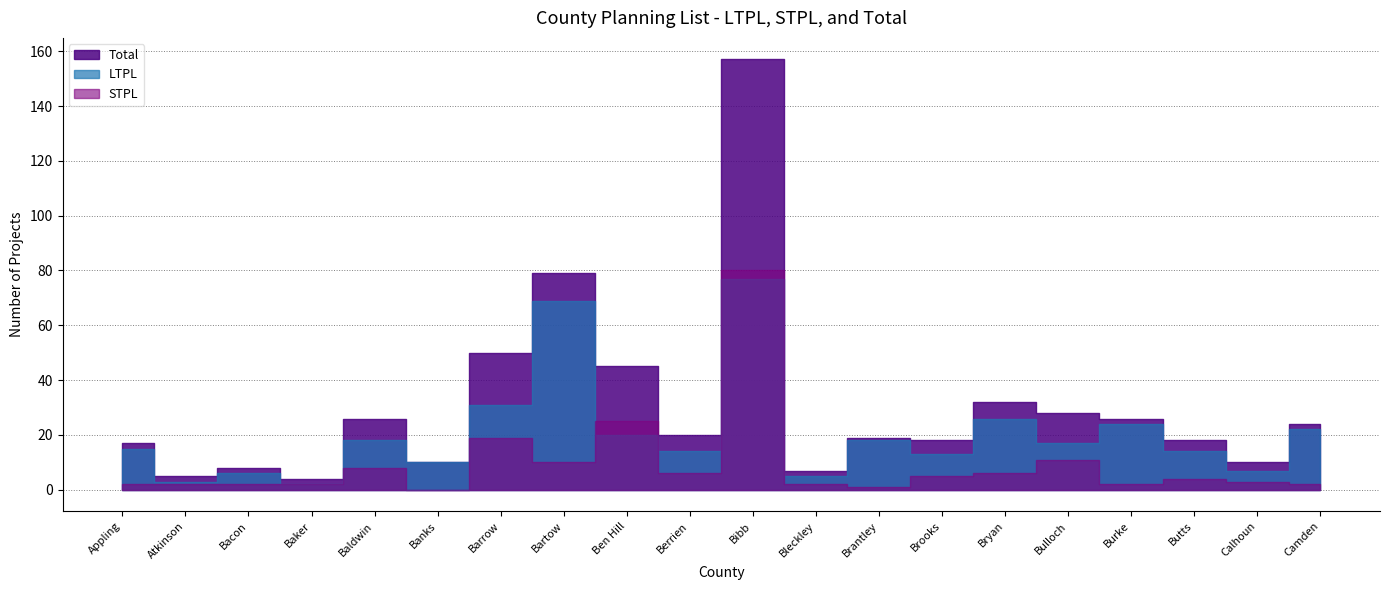

Which has a higher value, Banks or Atkinson?

Banks